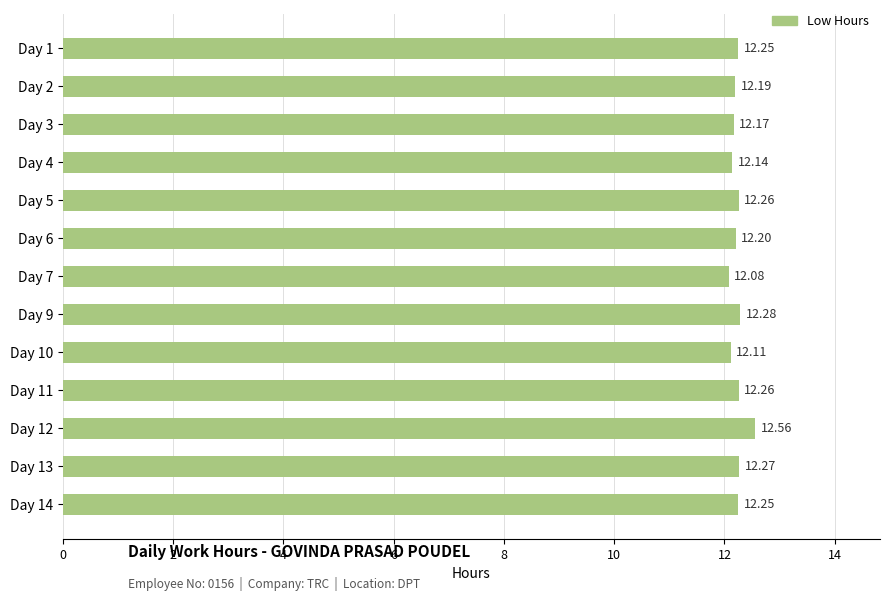

Which category has the lowest value across all series?

Day 7